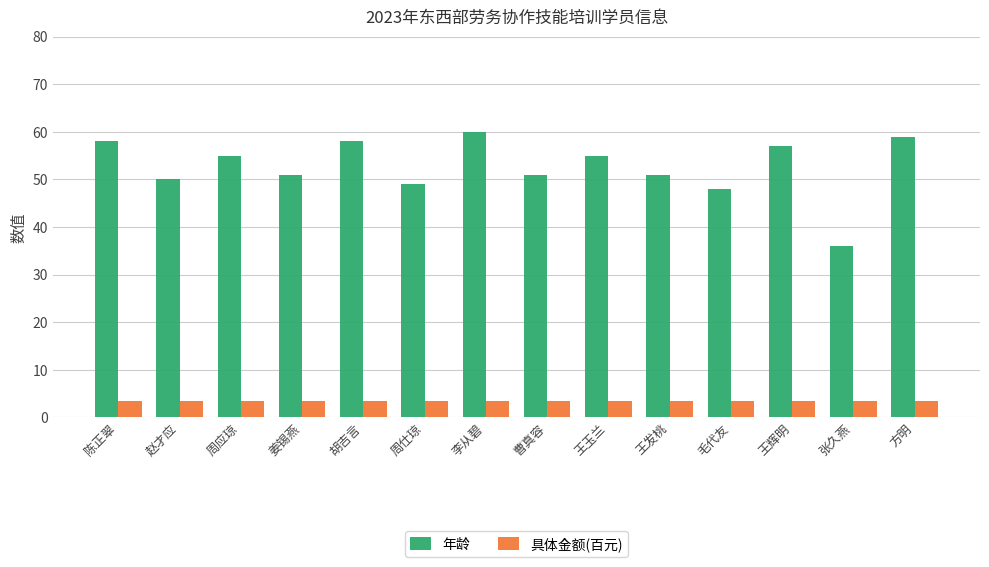

What is the average value of the 具体金额(百元) series?

3.5